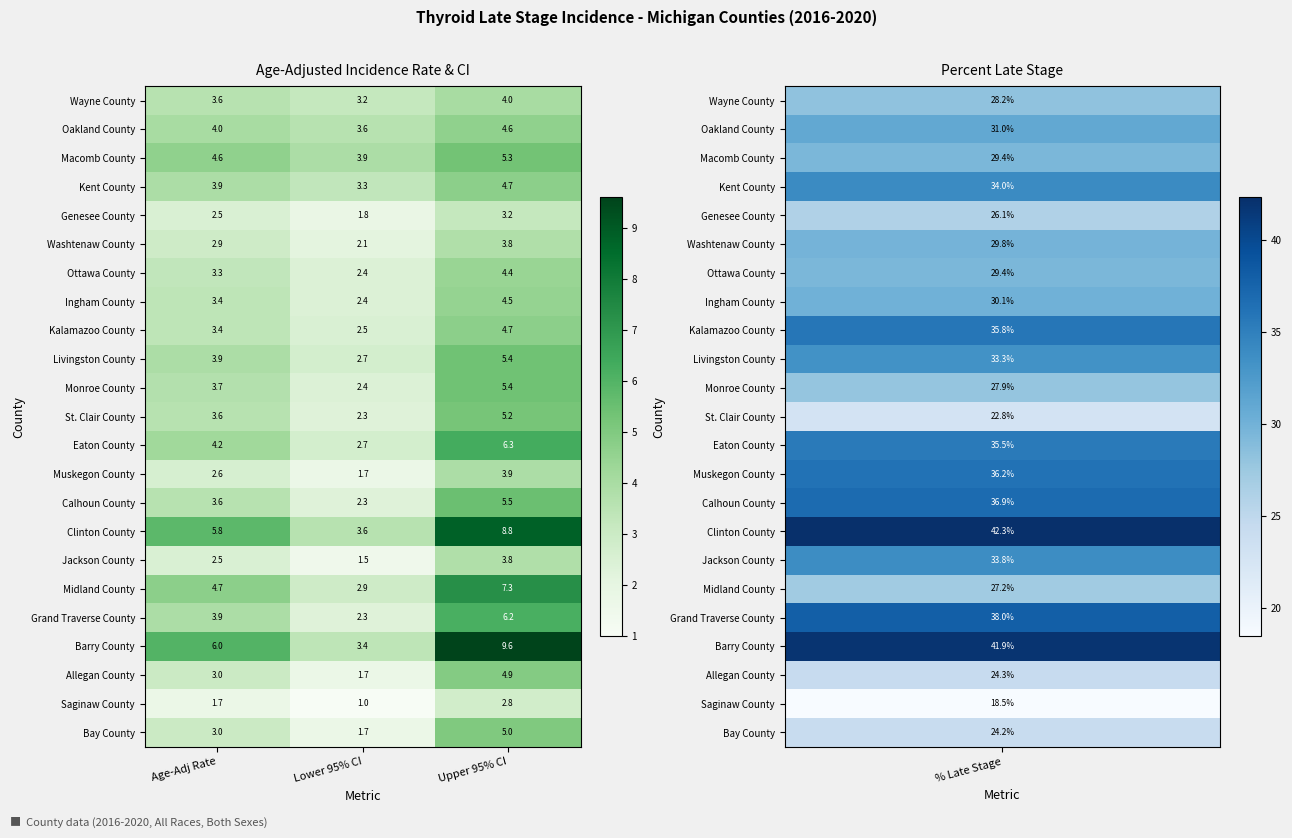

What is the average value of the Monroe County series?

3.8